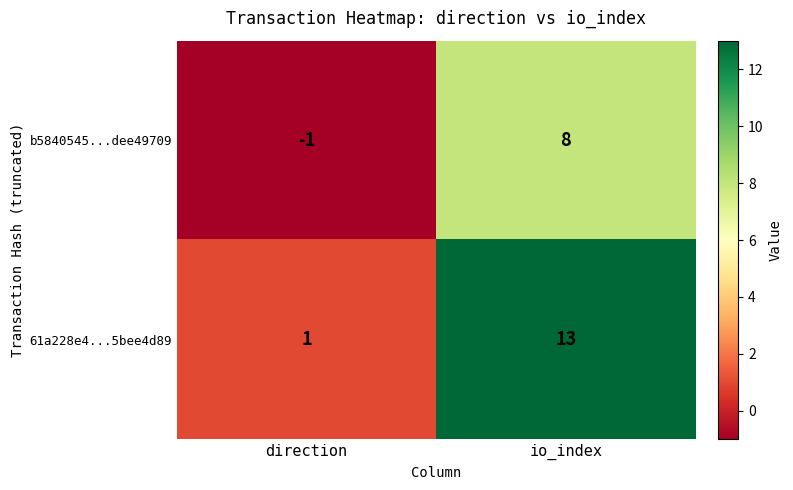

Is it true that b5840545...dee49709 equals 8 at io_index?

True